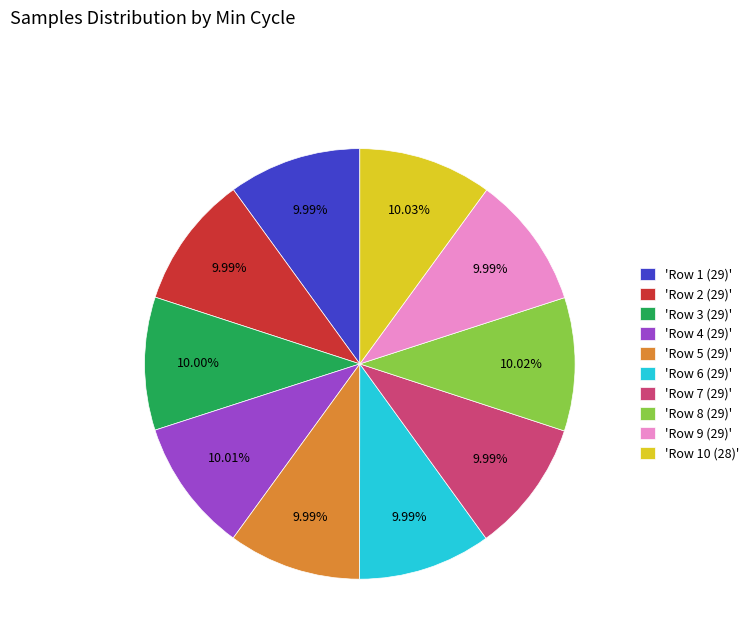

Combined, do 'Row 10 (28)' and 'Row 7 (29)' account for over 50%?

No